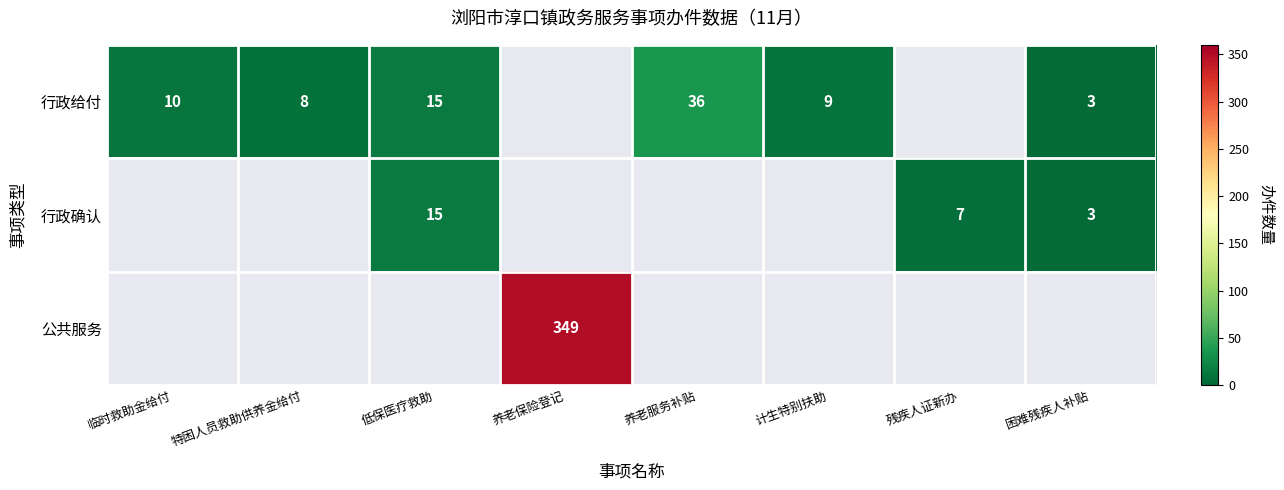

What is the difference between the 行政给付 values at 养老服务补贴 and 计生特别扶助?

27